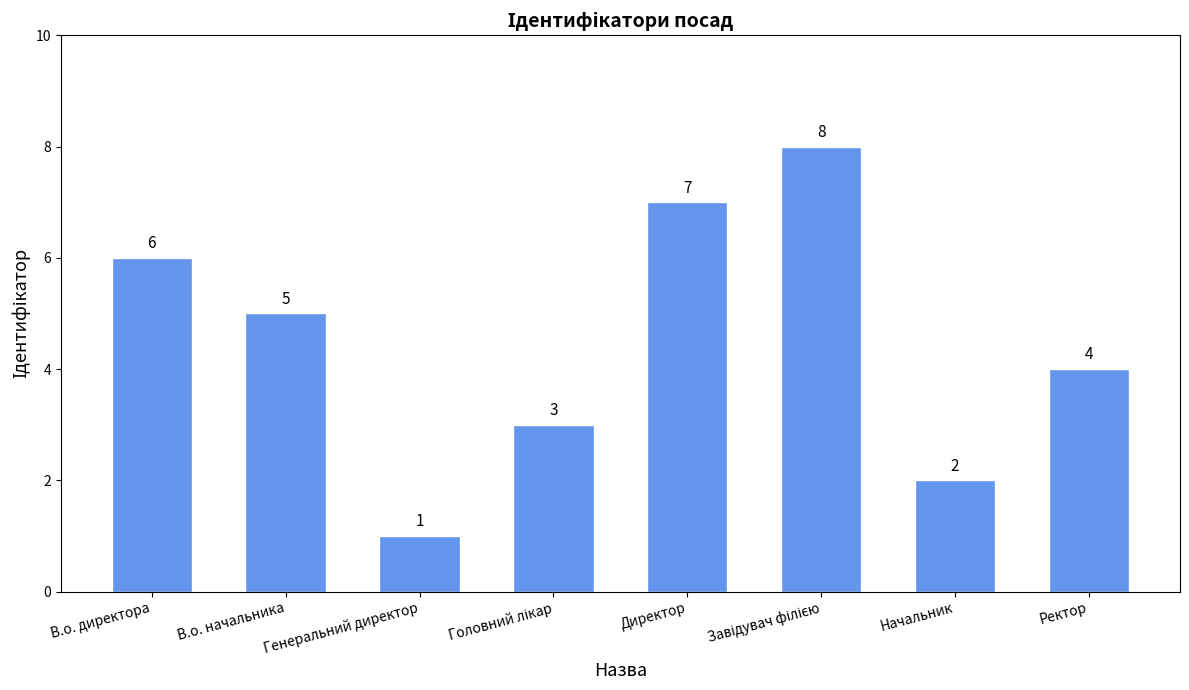

Between Генеральний директор and В.о. начальника, which is larger?

В.о. начальника